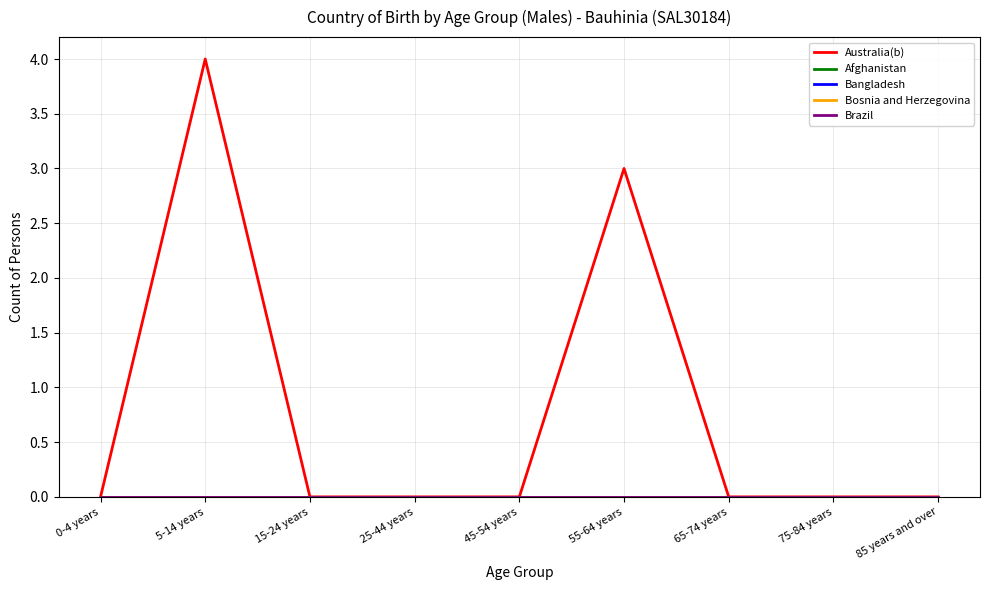

List the series in order of their peak value, highest first.

Australia(b), Afghanistan, Bangladesh, Bosnia and Herzegovina, Brazil